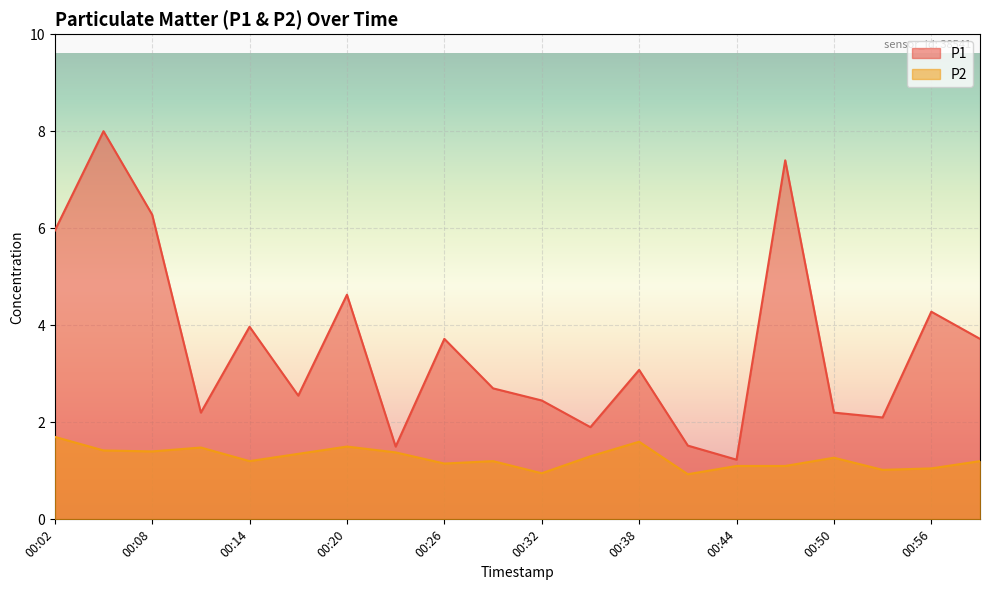

At which label does P1 reach its minimum?

00:44